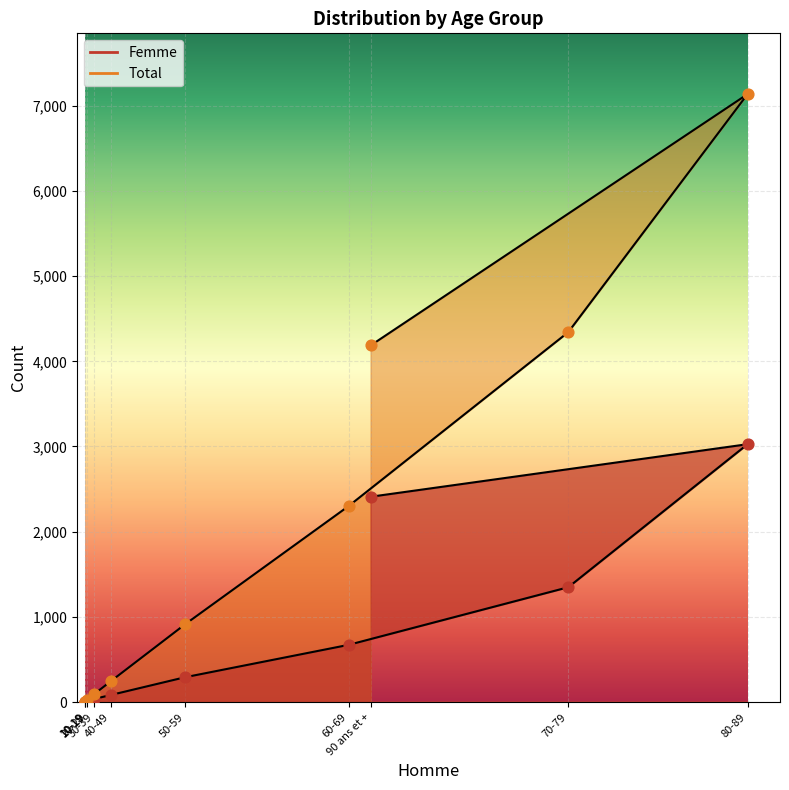

Which series has the largest total across all categories?

Total